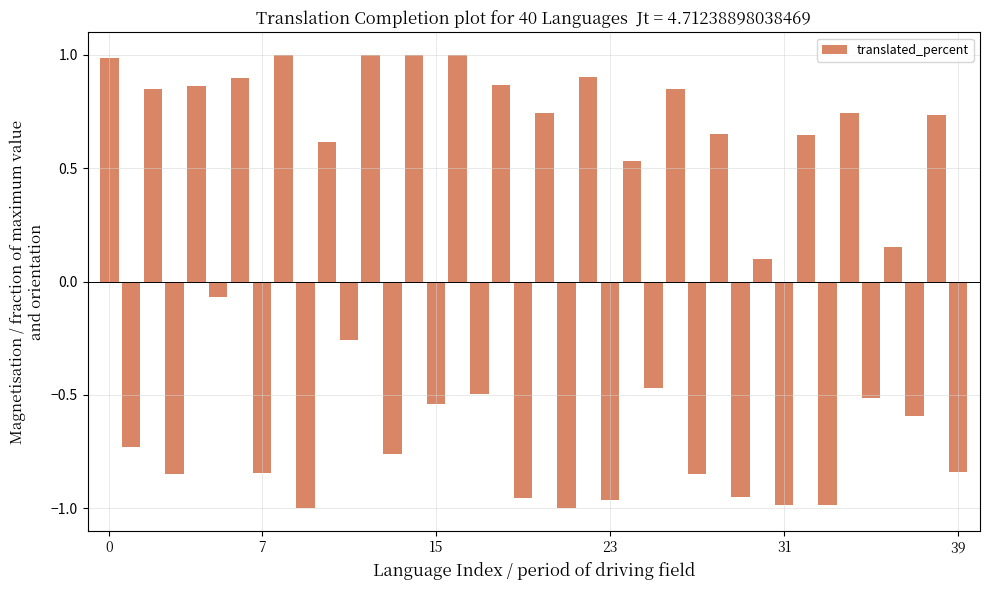

How many bars are there in total?

40